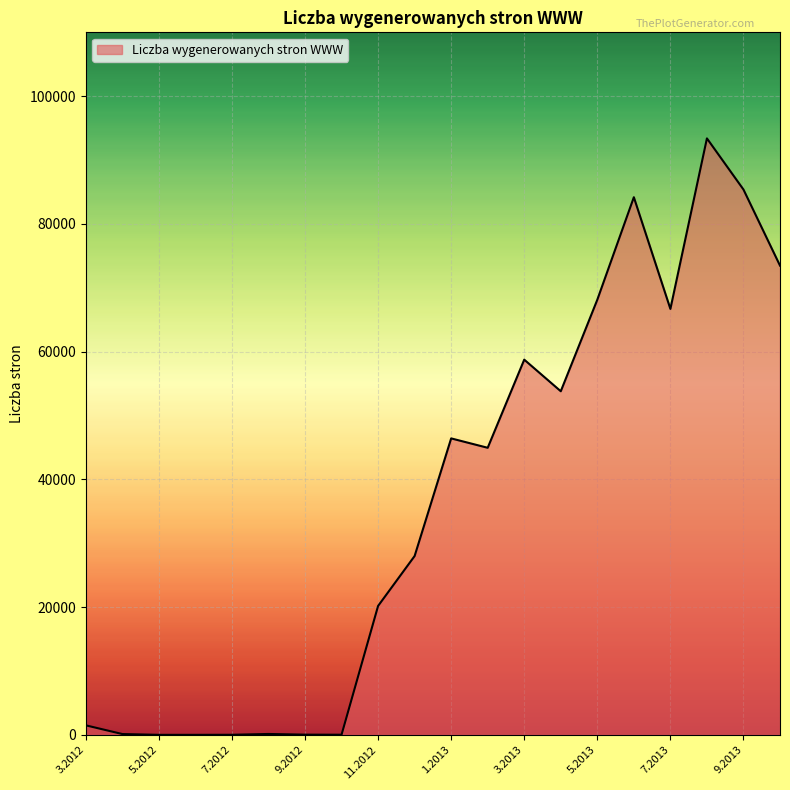

What is the greatest value displayed?

93393